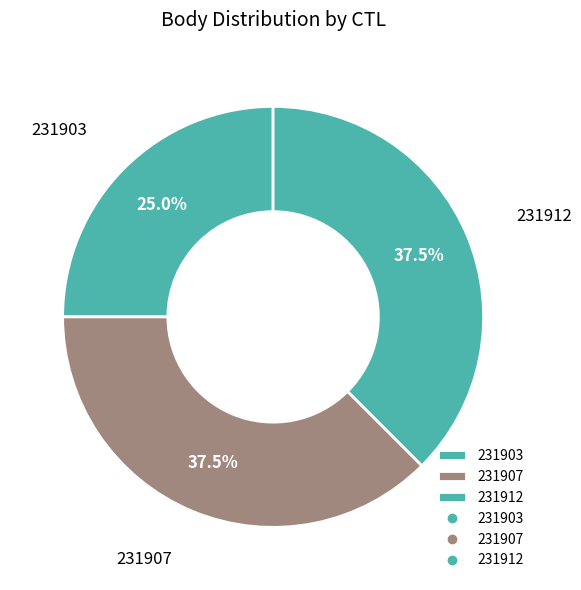

Is there a majority slice in this chart?

No